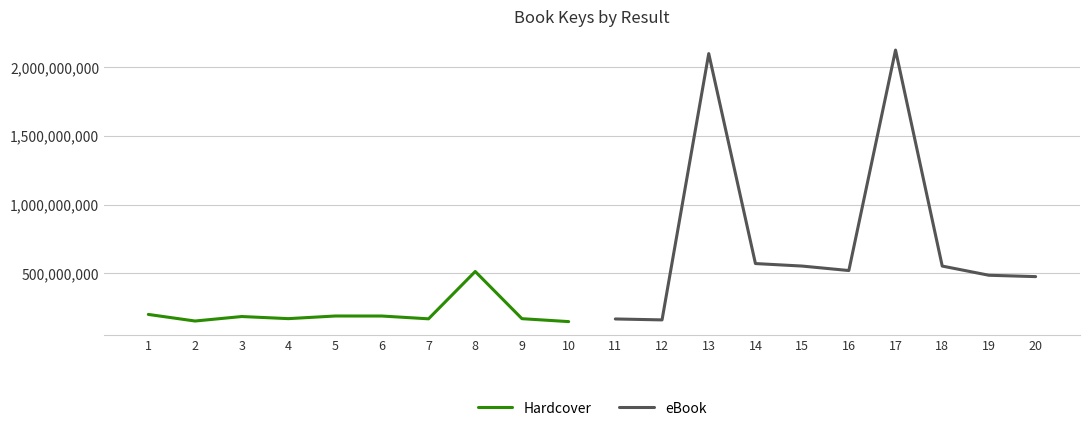

True or false: eBook has a value of 238762347 at 11.

False